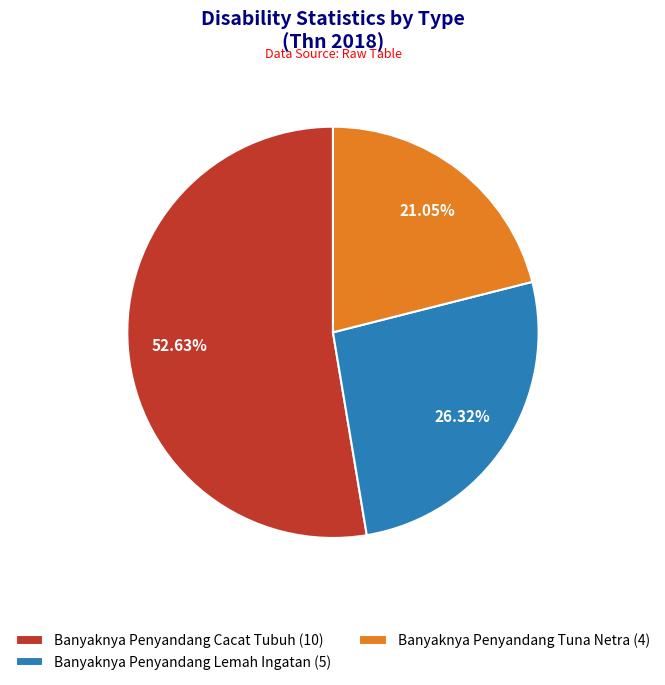

How many segments does this pie chart have?

3